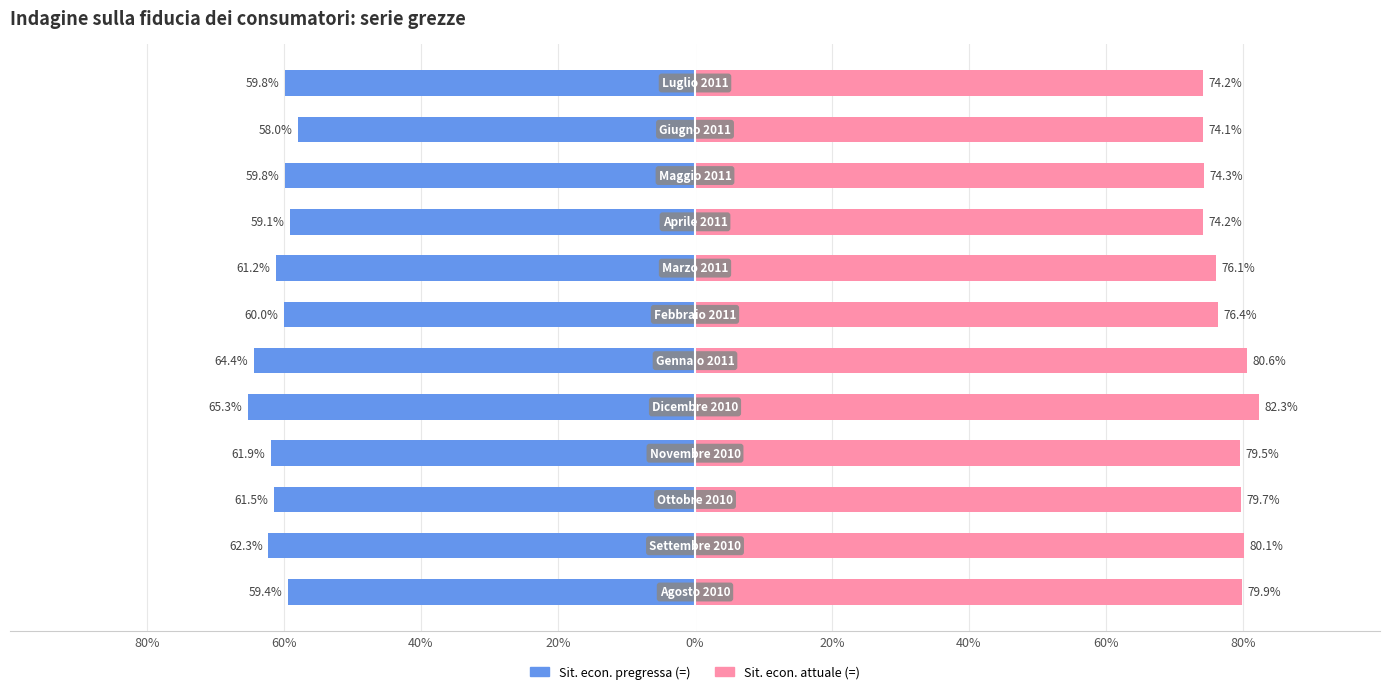

At how many categories does at least one series exceed -27?

12